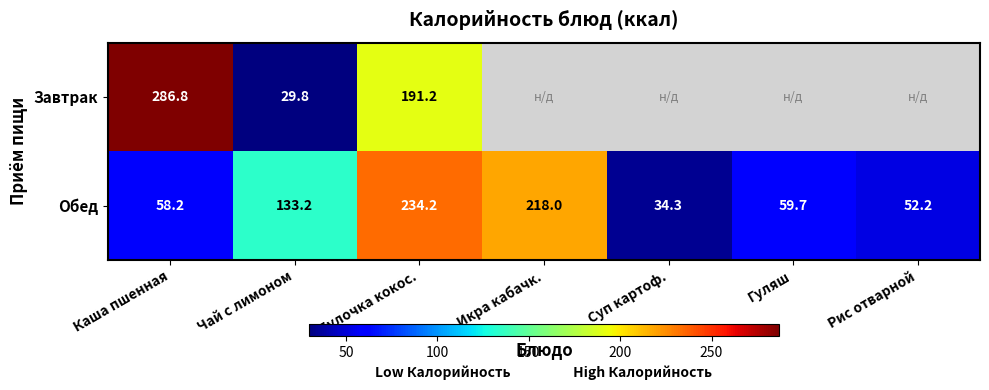

How many data points in Обед are less than 59?

3